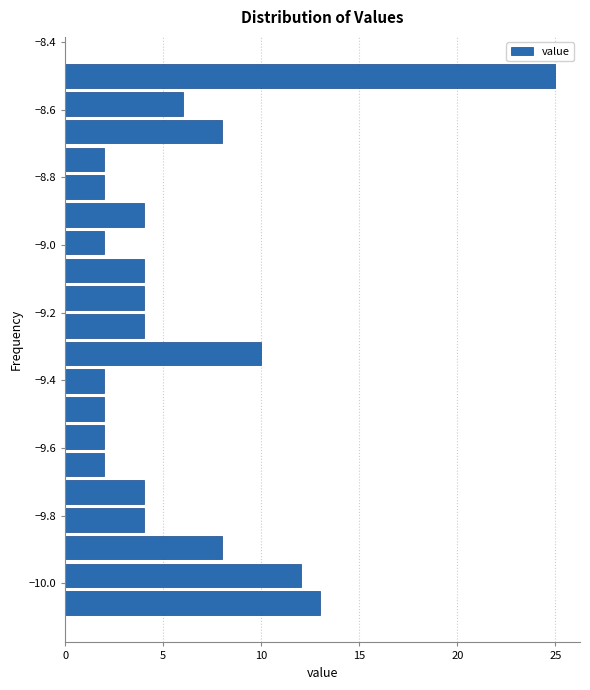

What is the length of the bar covering -9.198 to -9.116 on the y-axis? Neither the bar edges nor the lengths are printed on the chart, so give them approximately, as read against the axes.

4